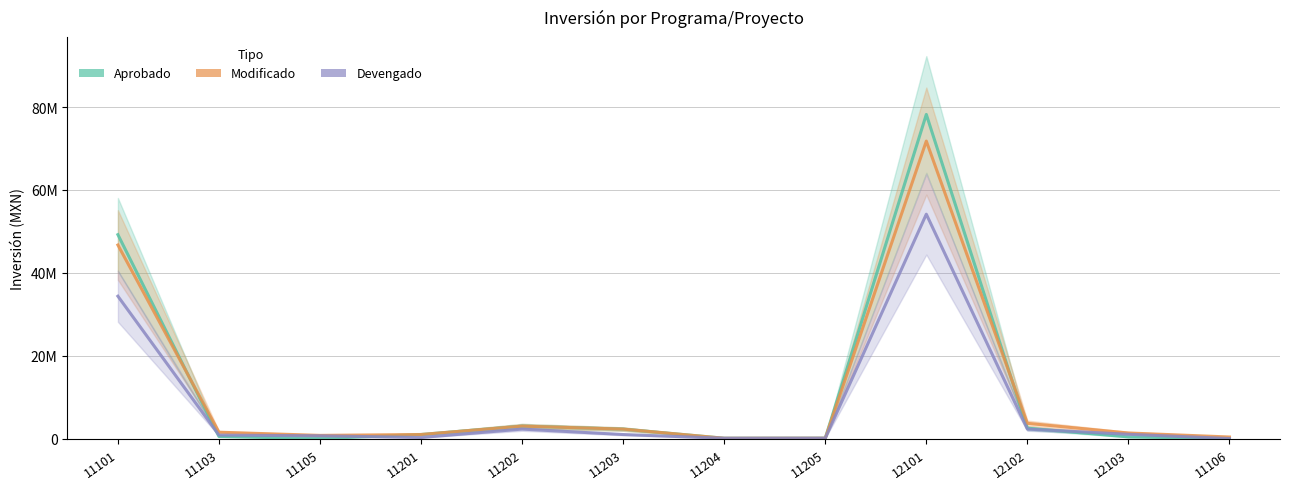

True or false: Modificado has a value of 99990.8 at 11204.

False